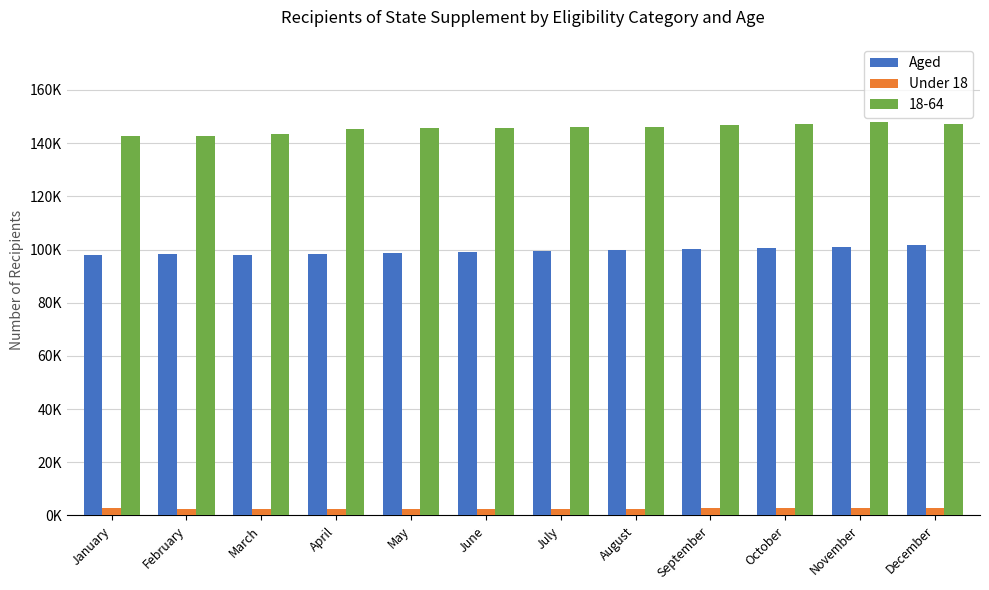

What is the value of the Under 18 bar at the 8th from the left?

2608